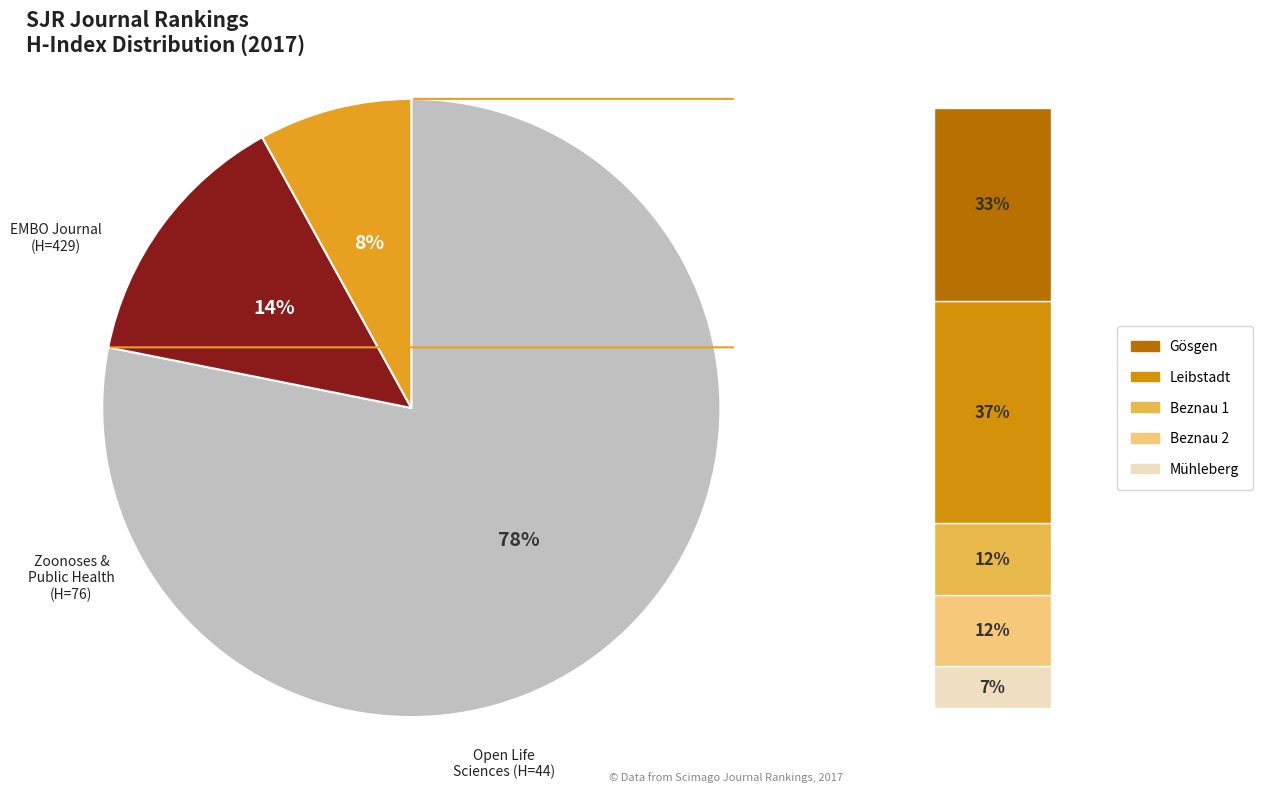

How many slices are in this pie chart?

3